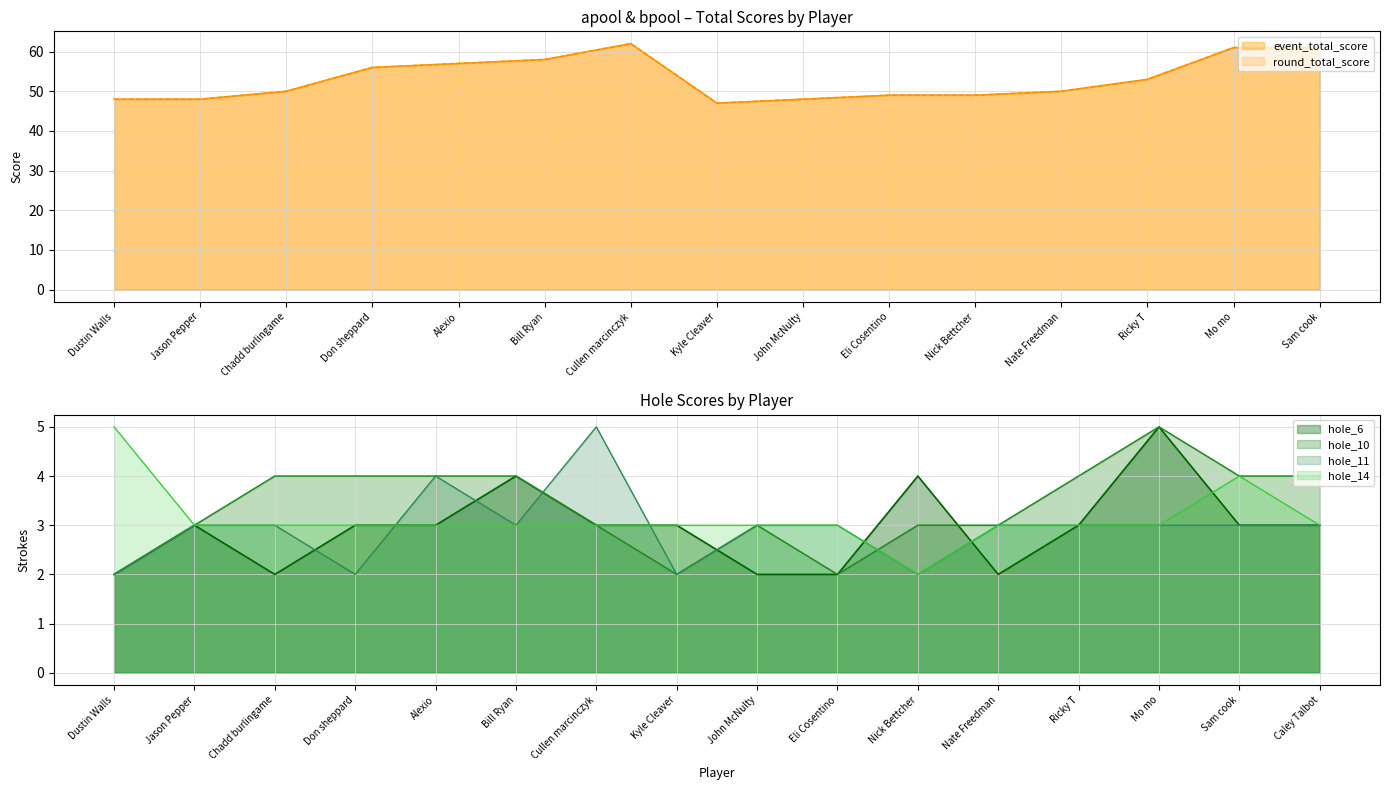

In hole_10, how many points are higher than both neighbors (excluding endpoints)?

2